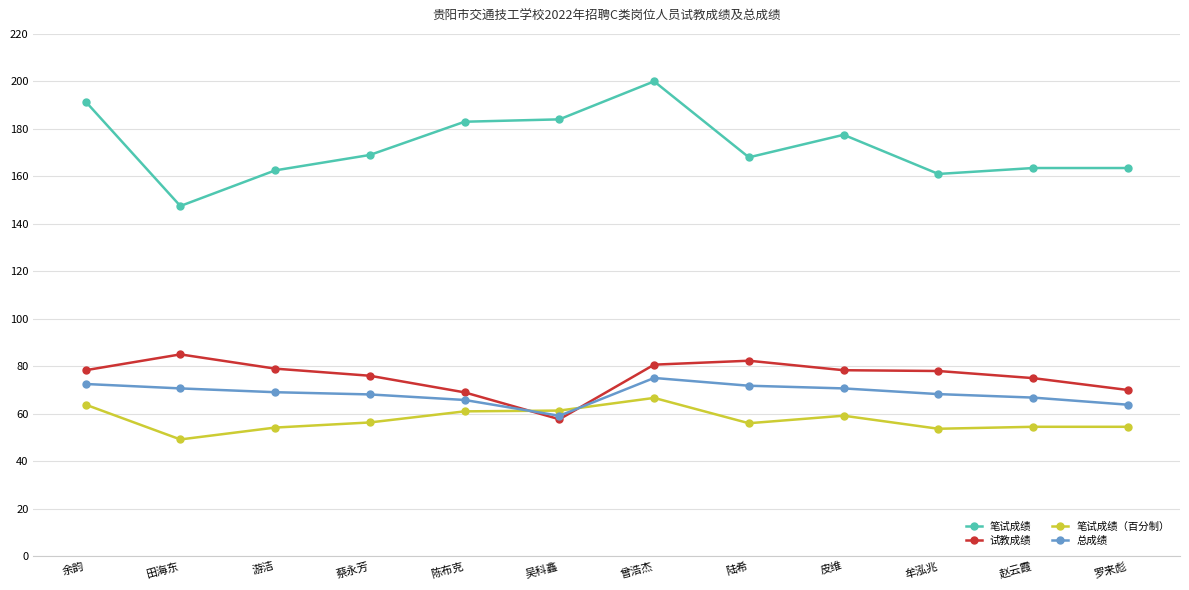

Where is the first local minimum for 笔试成绩（百分制）?

田海东